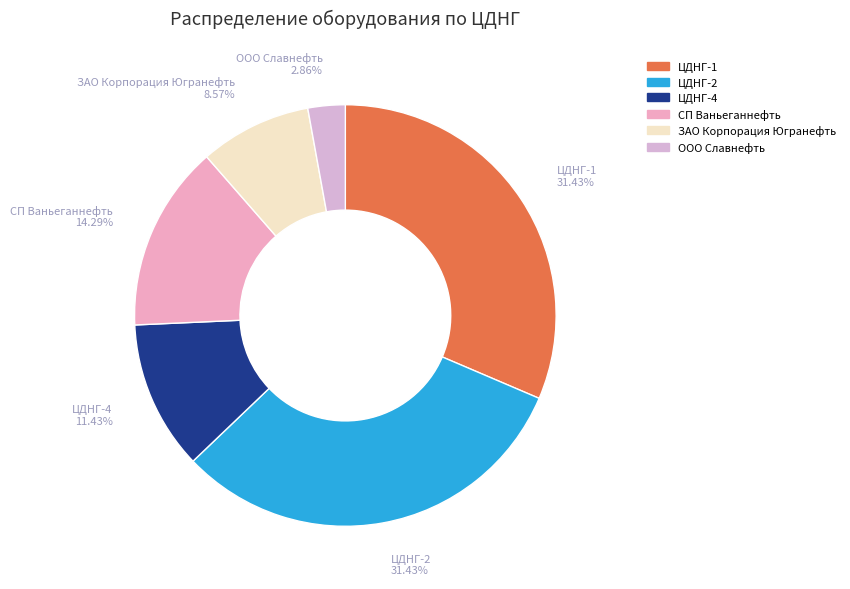

What percentage is the СП Ваньеганнефть slice, to the nearest percent?

14%